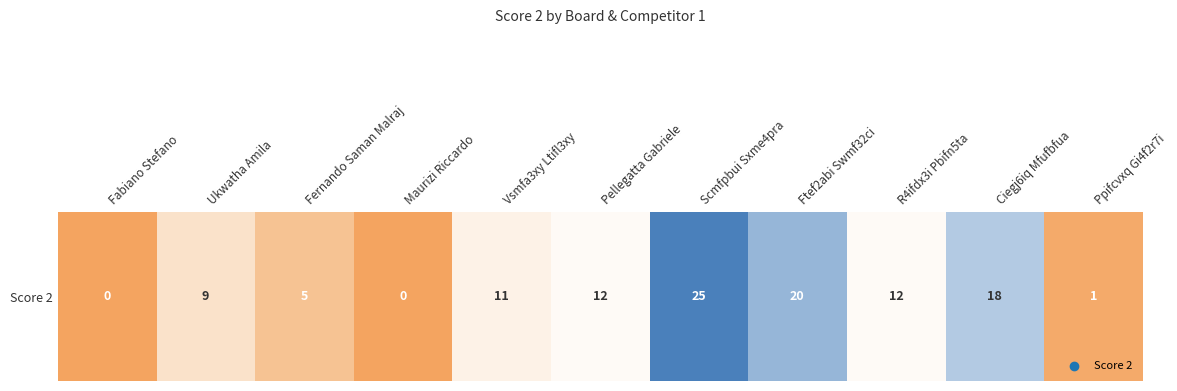

At which label does the data first exceed 11?

Pellegatta Gabriele